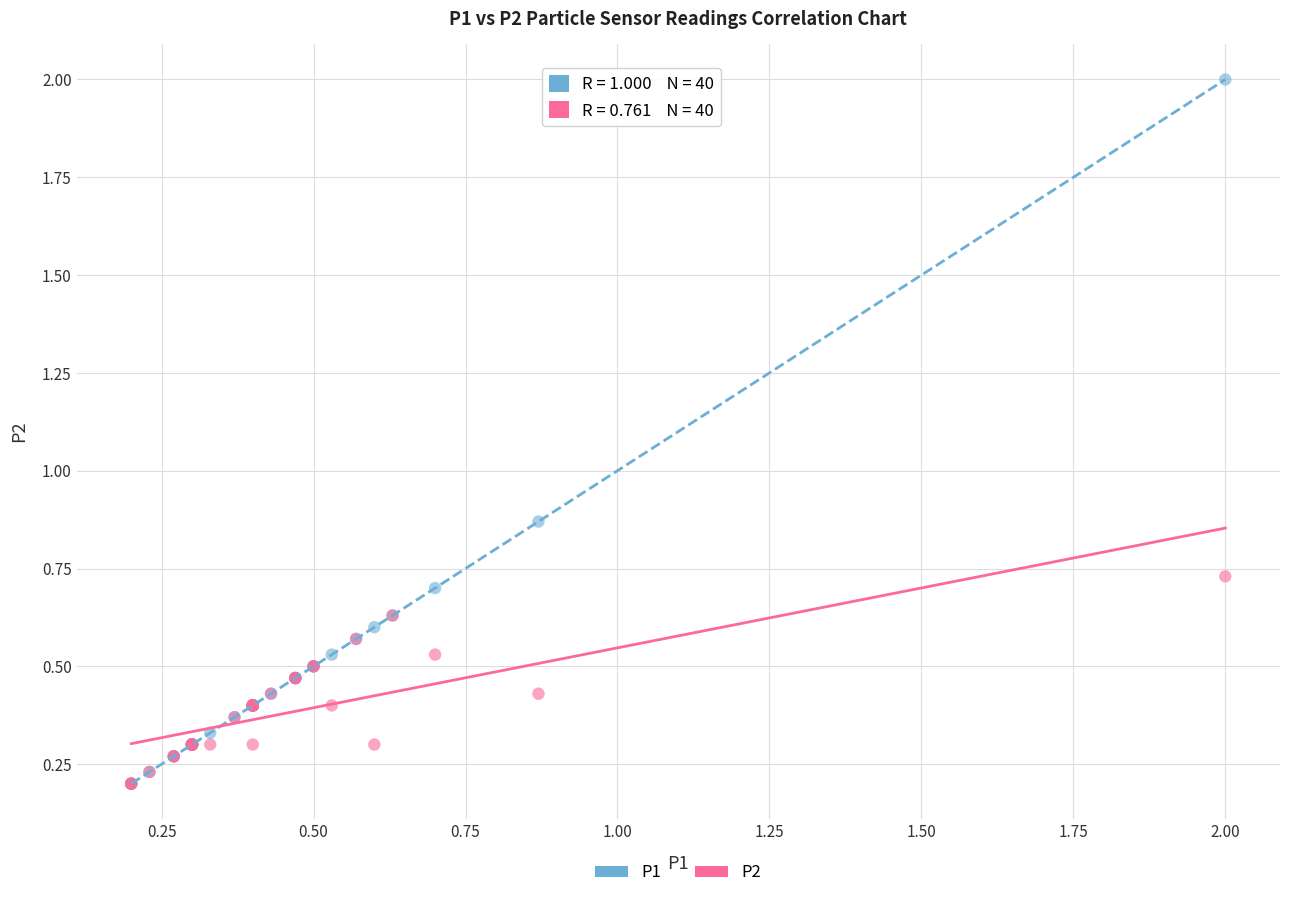

What are all the series names shown in the legend?

P1, P2